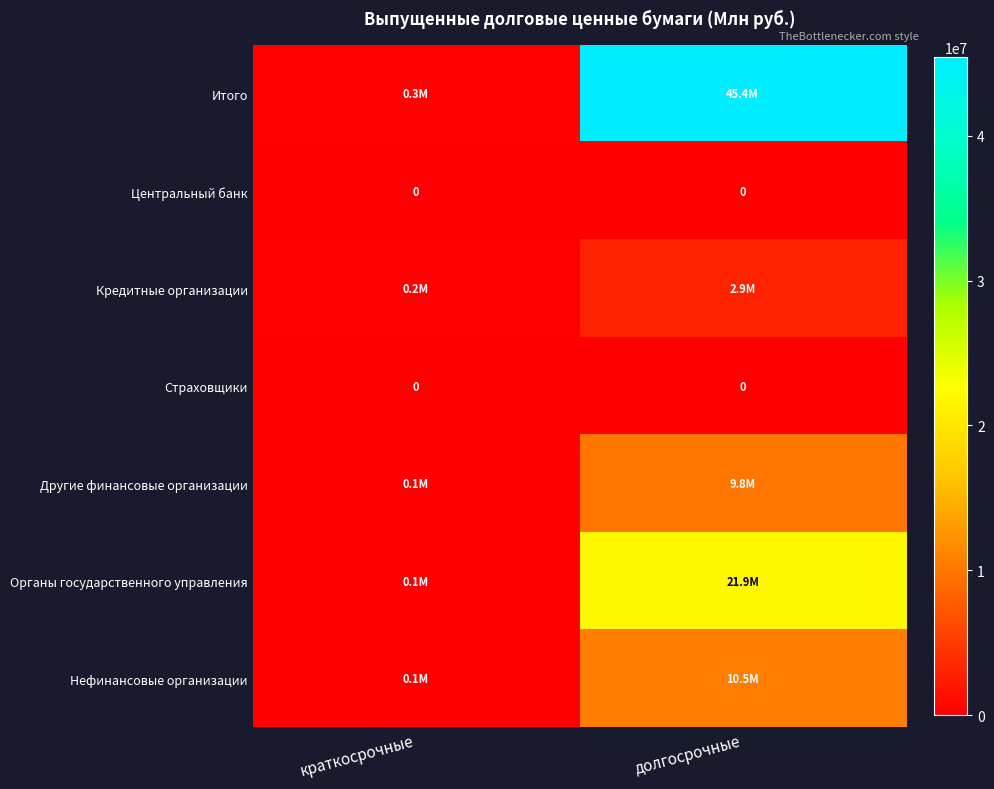

Is it true that Центральный банк equals 0 at краткосрочные?

True